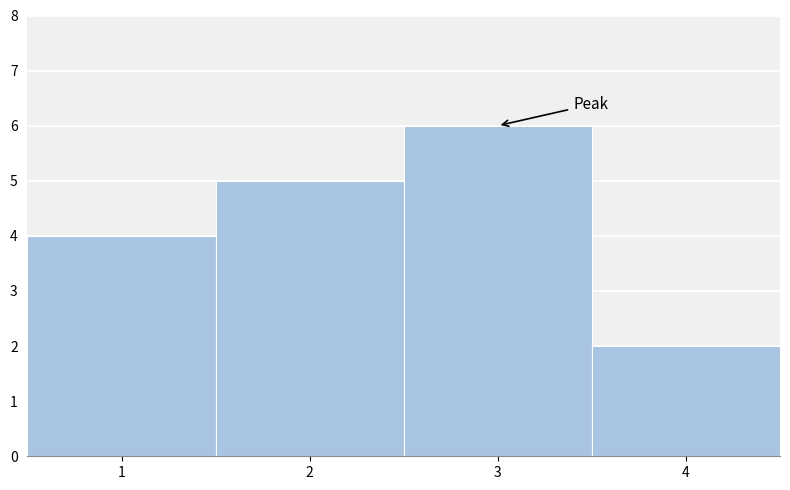

Over which range of the x-axis is the bar tallest?

2.5 to 3.5